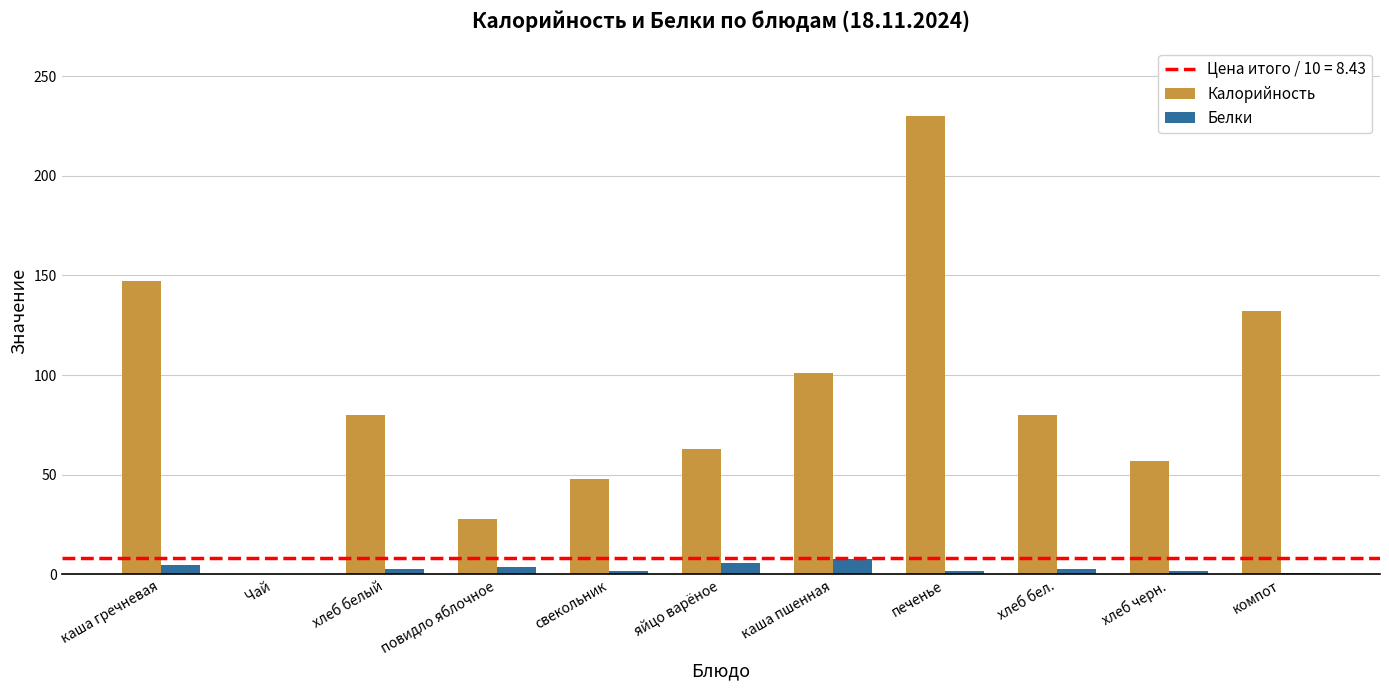

Between Чай and хлеб белый, which series saw the biggest shift?

Калорийность